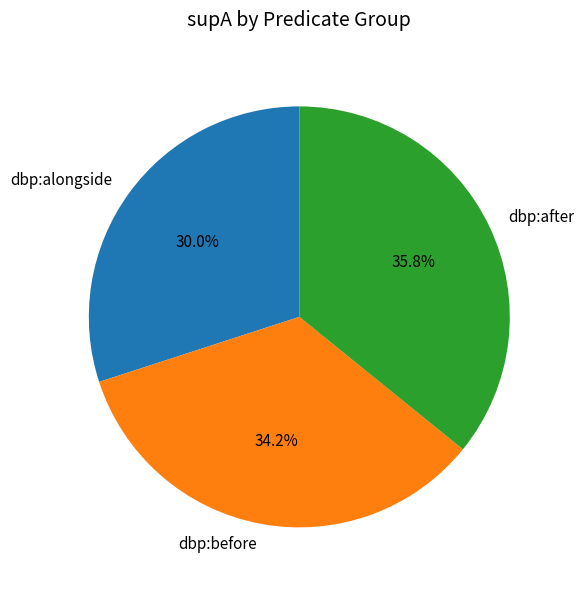

How many segments does this pie chart have?

3